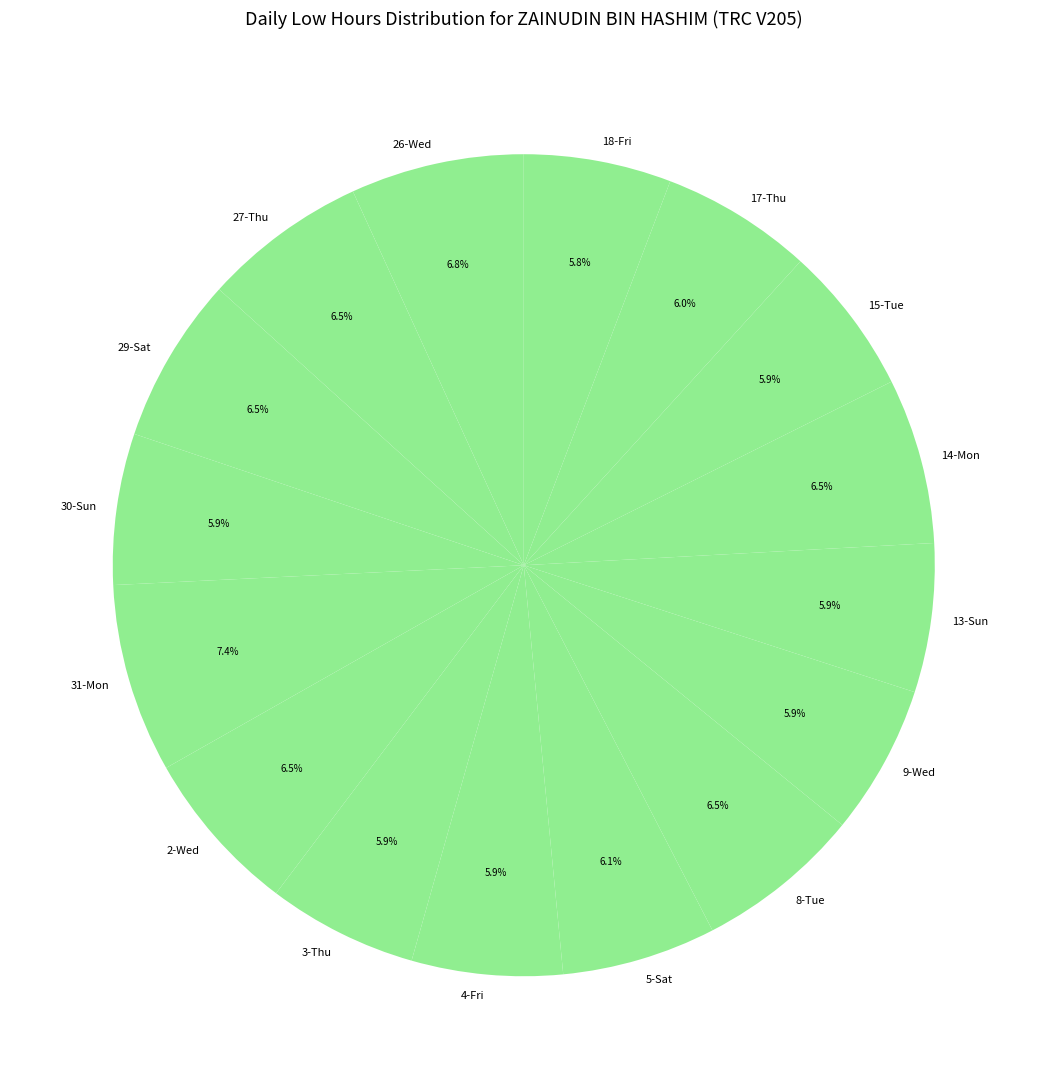

Is there any slice that represents more than half of the pie?

No